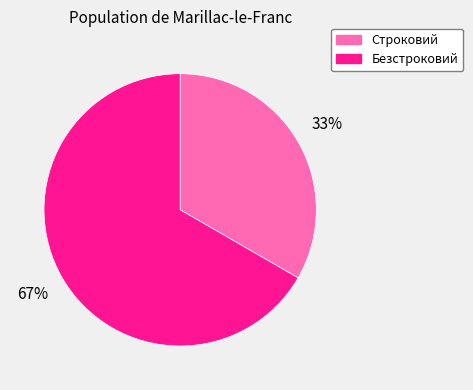

To the nearest percent, what is the average slice percentage?

50%